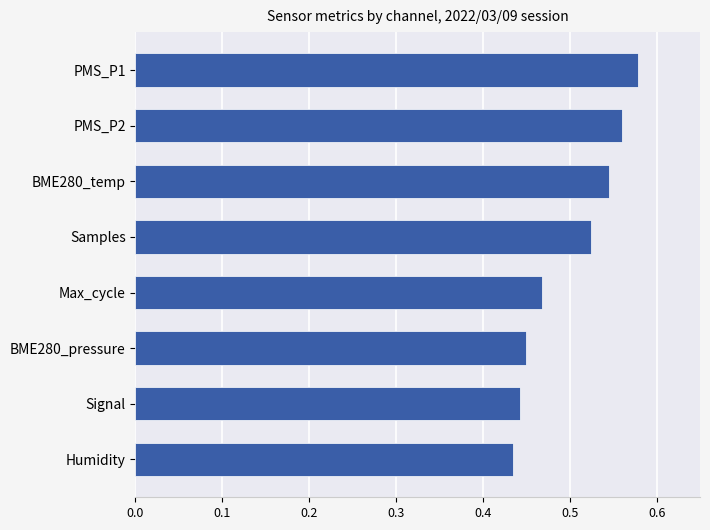

List the labels in order of value, smallest first.

Humidity, Signal, BME280_pressure, Max_cycle, Samples, BME280_temp, PMS_P2, PMS_P1